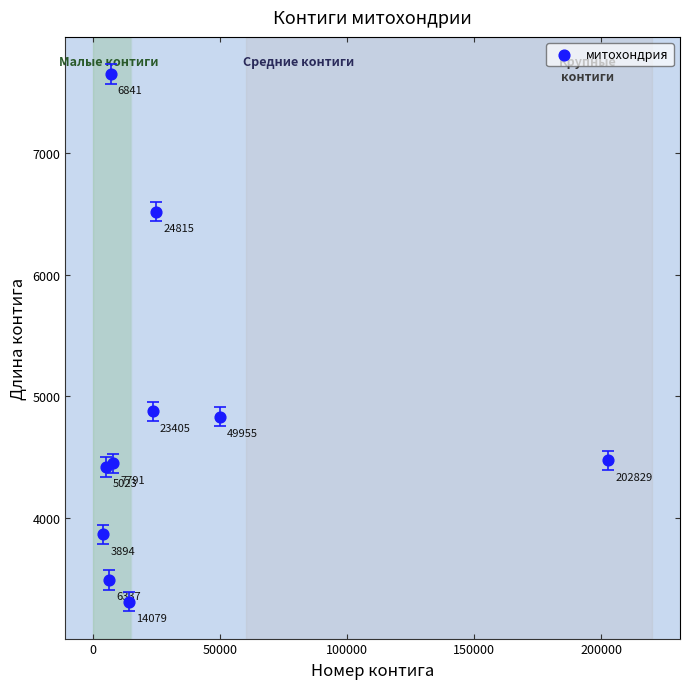

What Y value in the scatter plot is closest to 5481?

4877